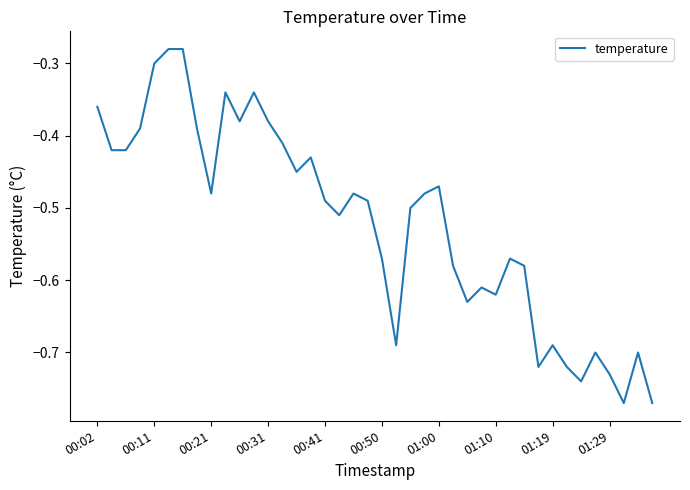

What is the difference between the maximum and minimum values?

0.5